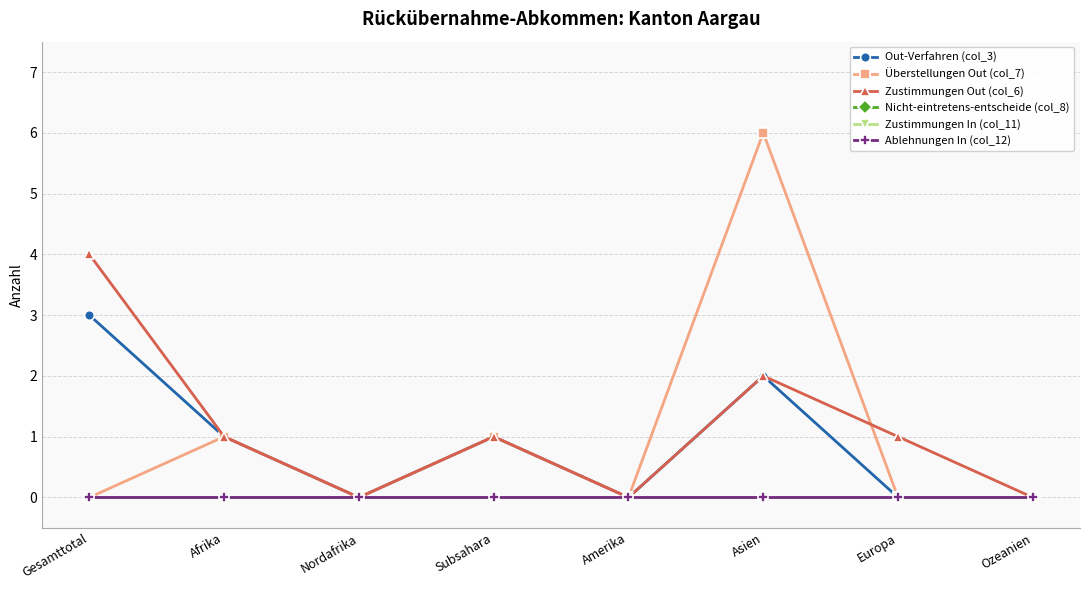

What is the label of the 4th point from the right?

Amerika